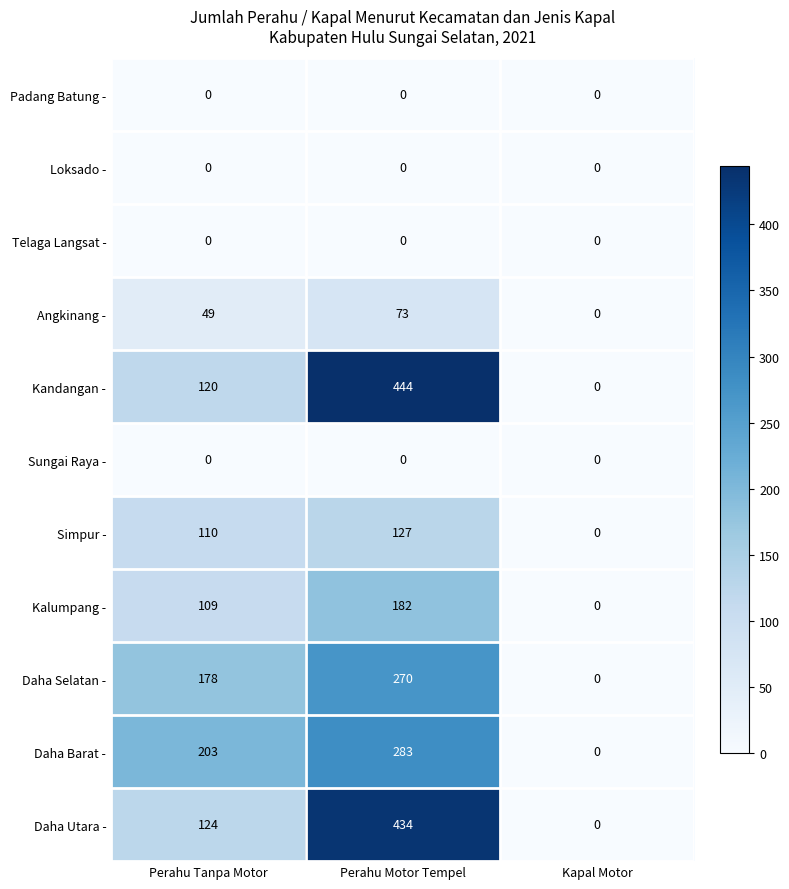

What is the maximum value shown in the chart?

444